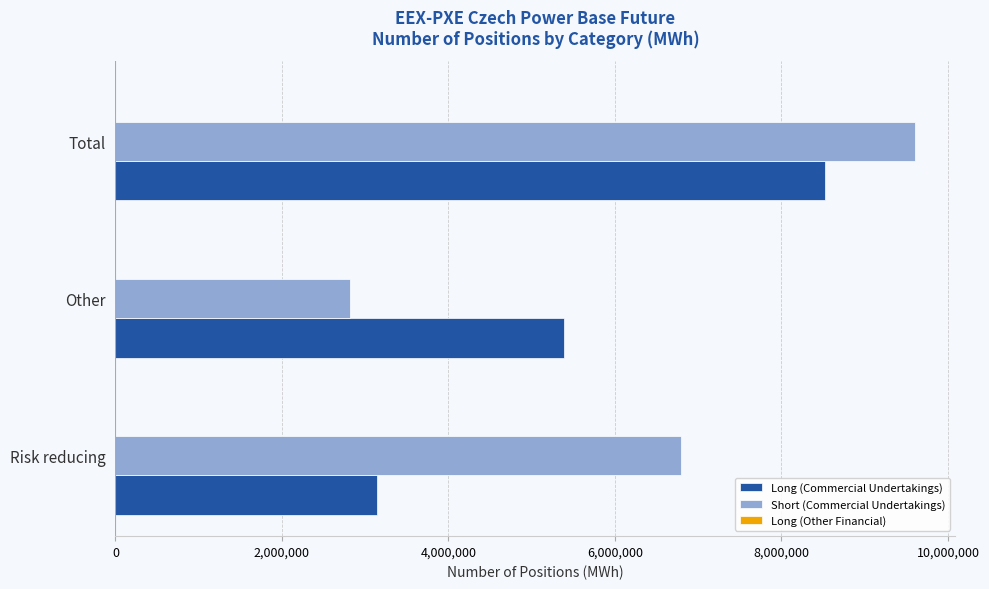

Which series has the widest spread of values?

Short (Commercial Undertakings)